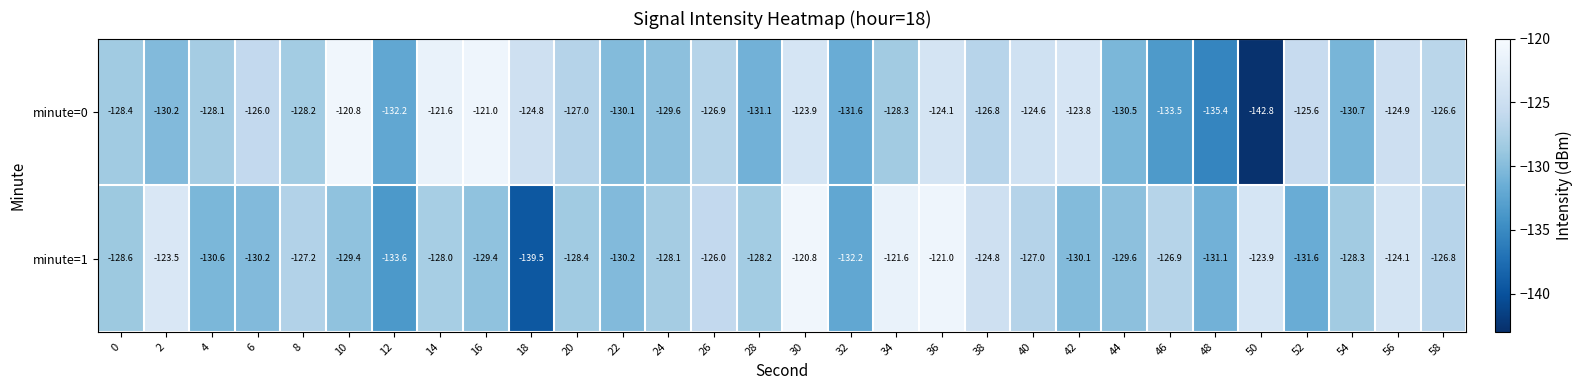

The value of minute=1 at 58 is -126.8. True or false?

True